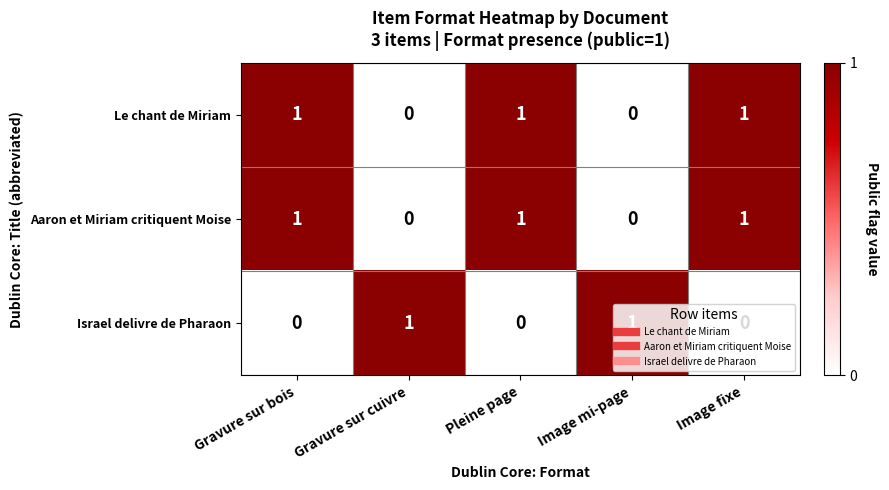

The Le chant de Miriam series shows 1 at Pleine page. True or false?

True